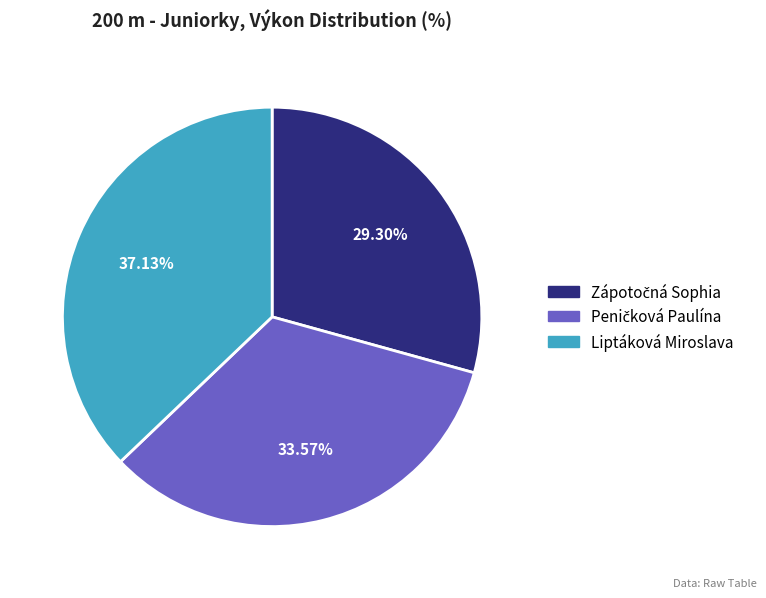

Is there a majority slice in this chart?

No